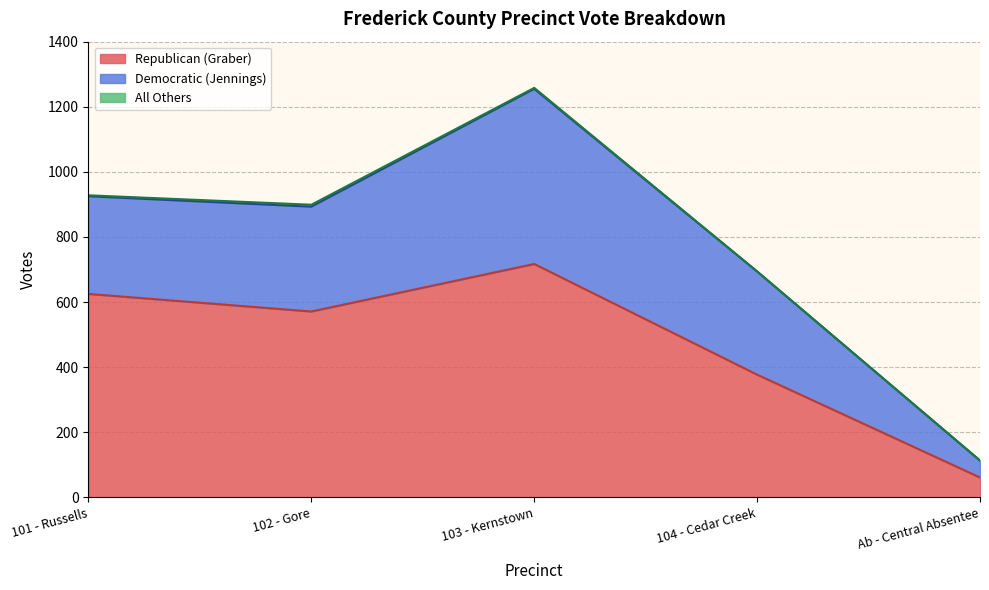

What value does the Democratic (Jennings) series have at Ab - Central Absentee?

52